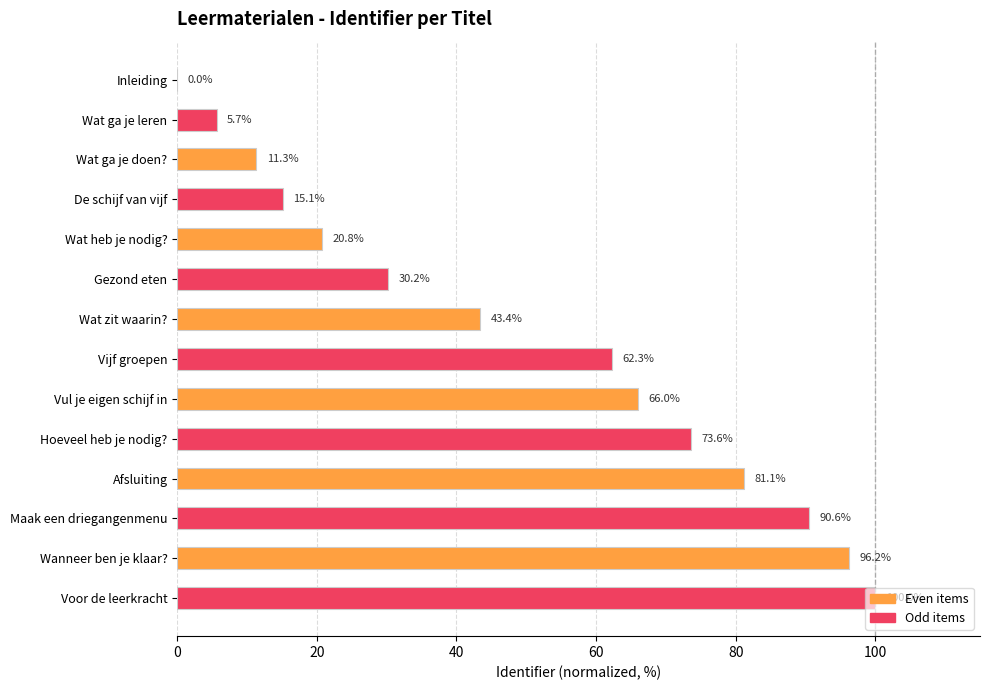

What is the approximate value at Gezond eten?

30.2